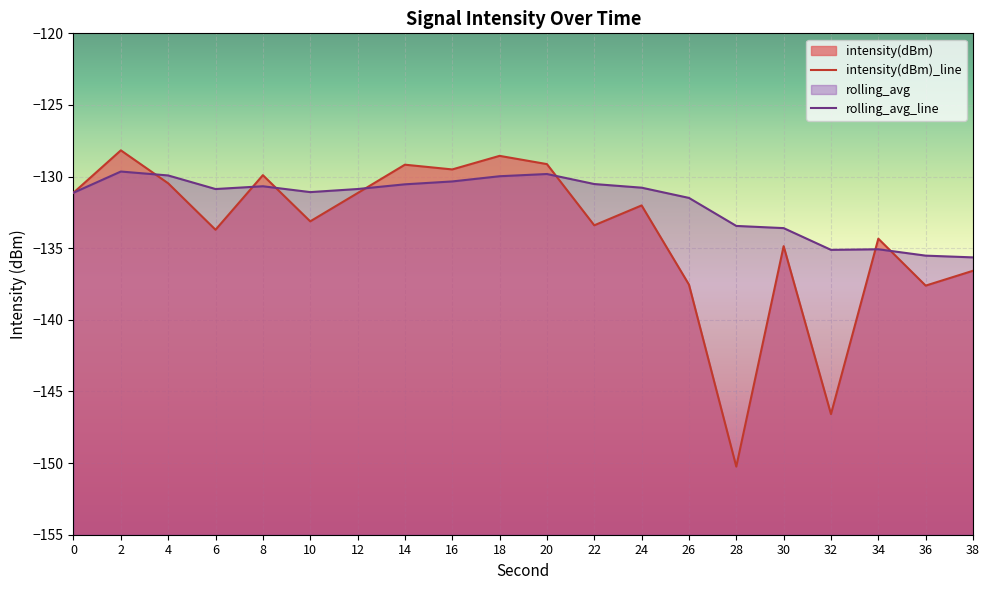

What is the lowest value of the intensity(dBm) series?

-150.2